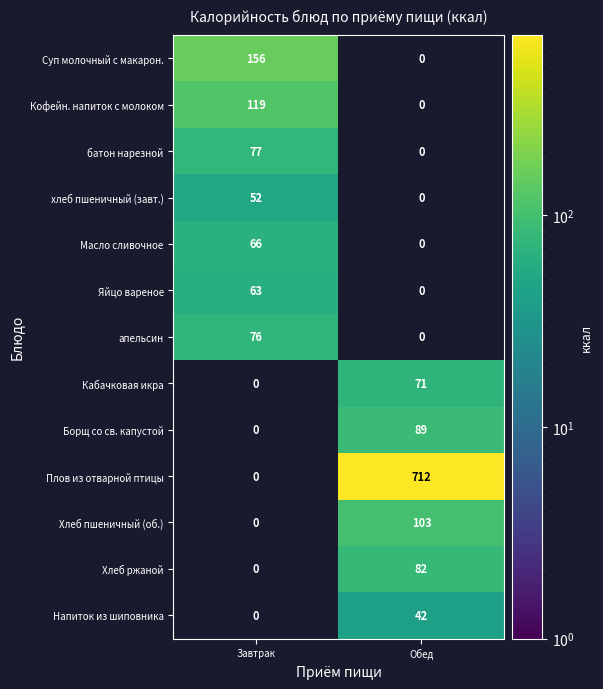

Reading right to left, list all the values displayed in this chart.

Суп молочный с макарон.: Обед=0	Завтрак=156
Кофейн. напиток с молоком: Обед=0	Завтрак=119
батон нарезной: Обед=0	Завтрак=77
хлеб пшеничный (завт.): Обед=0	Завтрак=52
Масло сливочное: Обед=0	Завтрак=66
Яйцо вареное: Обед=0	Завтрак=63
апельсин: Обед=0	Завтрак=76
Кабачковая икра: Обед=71	Завтрак=0
Борщ со св. капустой: Обед=89	Завтрак=0
Плов из отварной птицы: Обед=712	Завтрак=0
Хлеб пшеничный (об.): Обед=103	Завтрак=0
Хлеб ржаной: Обед=82	Завтрак=0
Напиток из шиповника: Обед=42	Завтрак=0